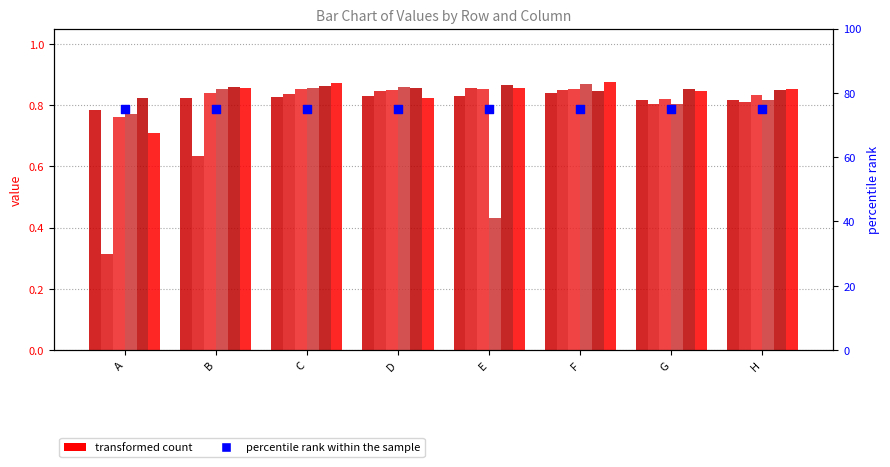

Is the value of col3 at D greater than the value of col4 at G?

Yes